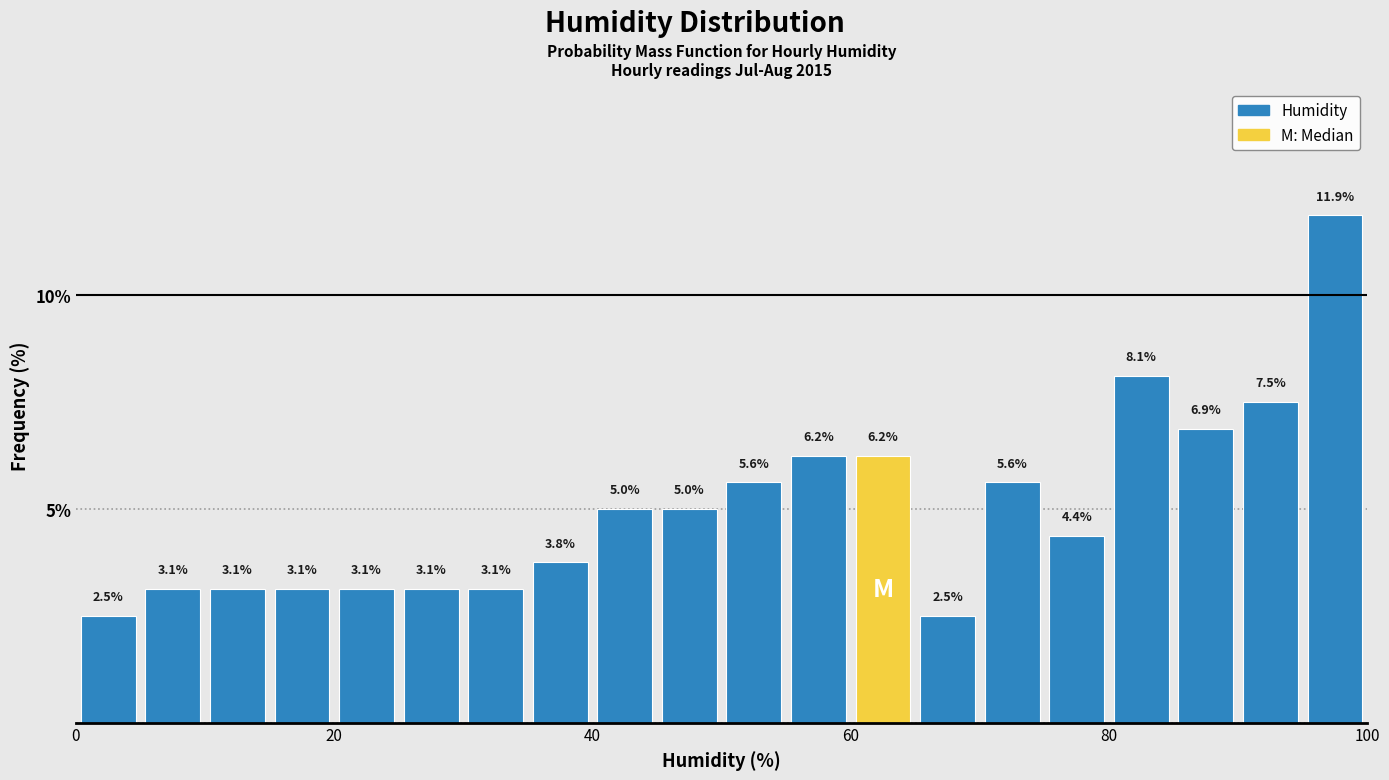

Around what value on the x-axis is the tallest bar? Give the approximate position of its centre, as read against the axis.

98